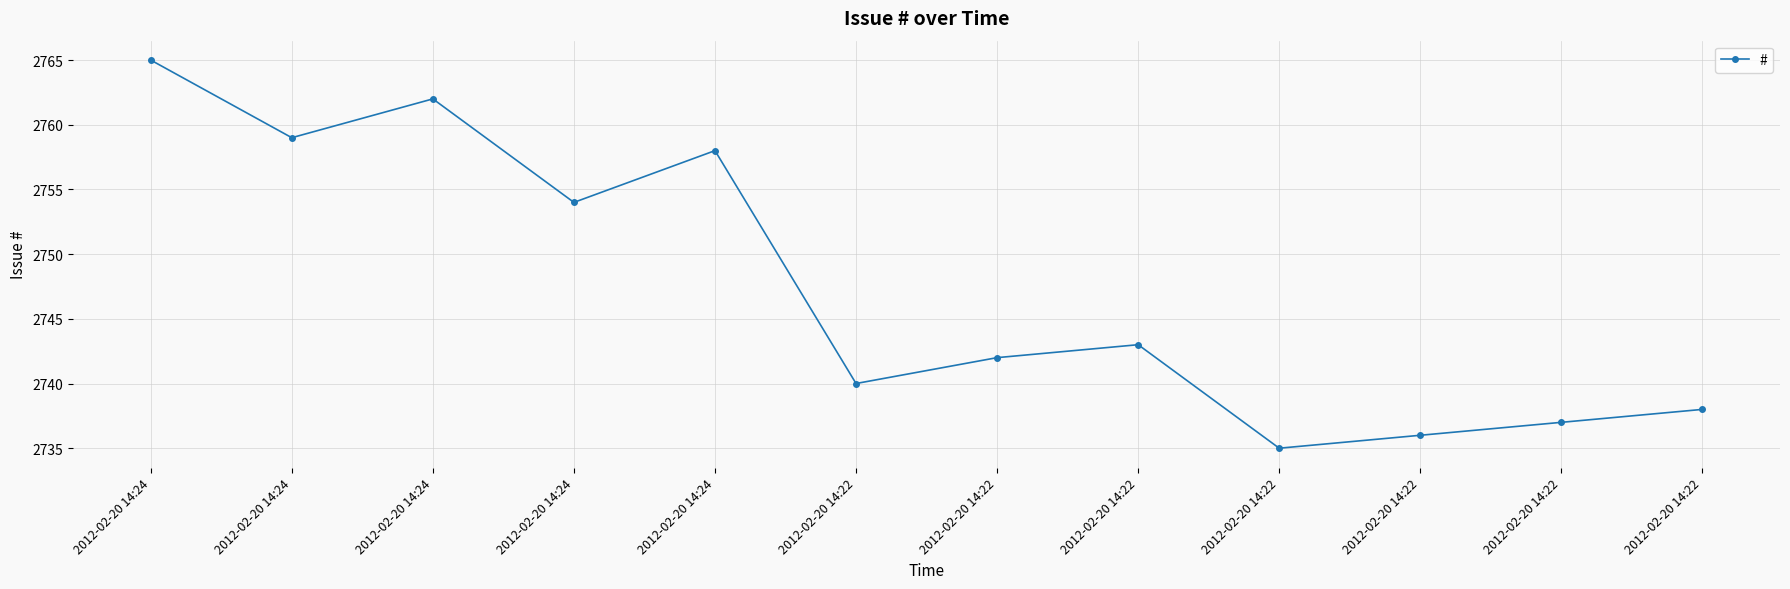

How many data points does each series have?

12